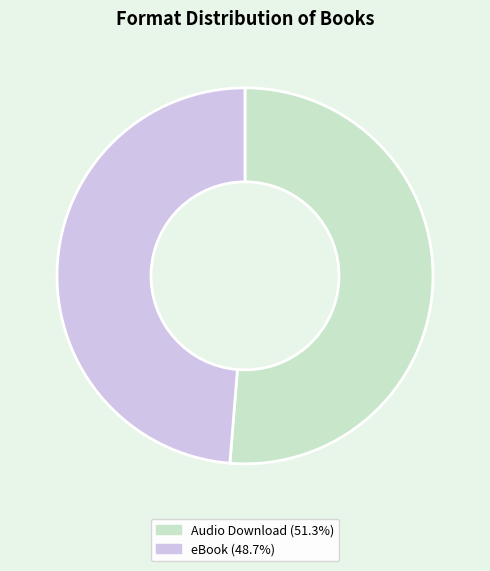

How many segments does this pie chart have?

2